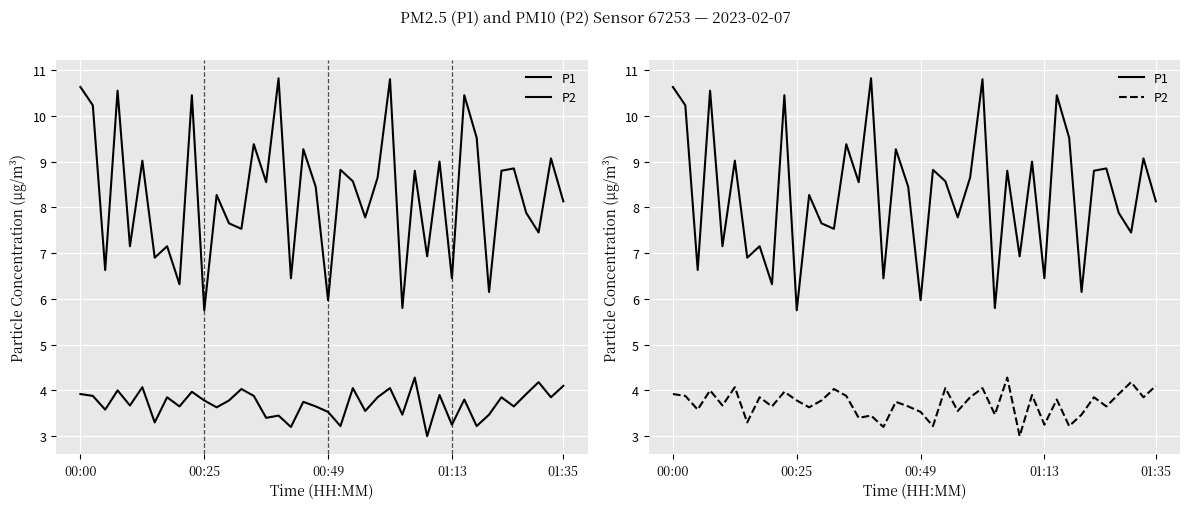

What is the difference between the highest and lowest values at 38?

5.2